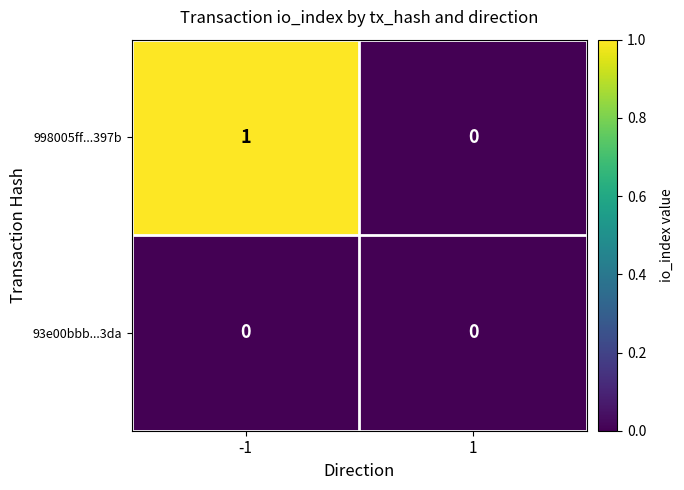

At which category is the sum across all series the highest?

-1